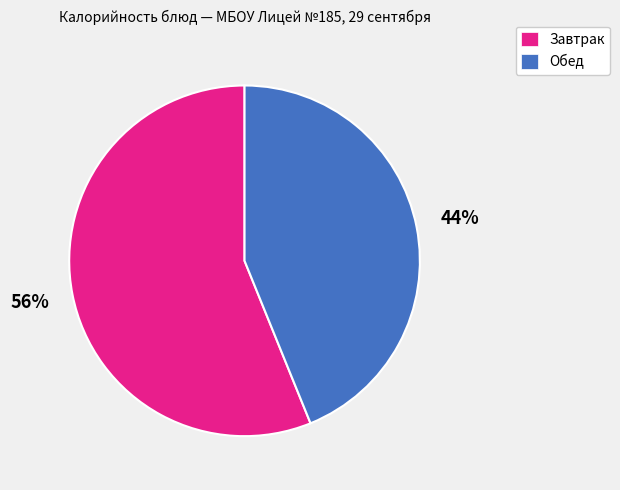

To the nearest percent, what is the difference between the largest and smallest slice percentages?

12%